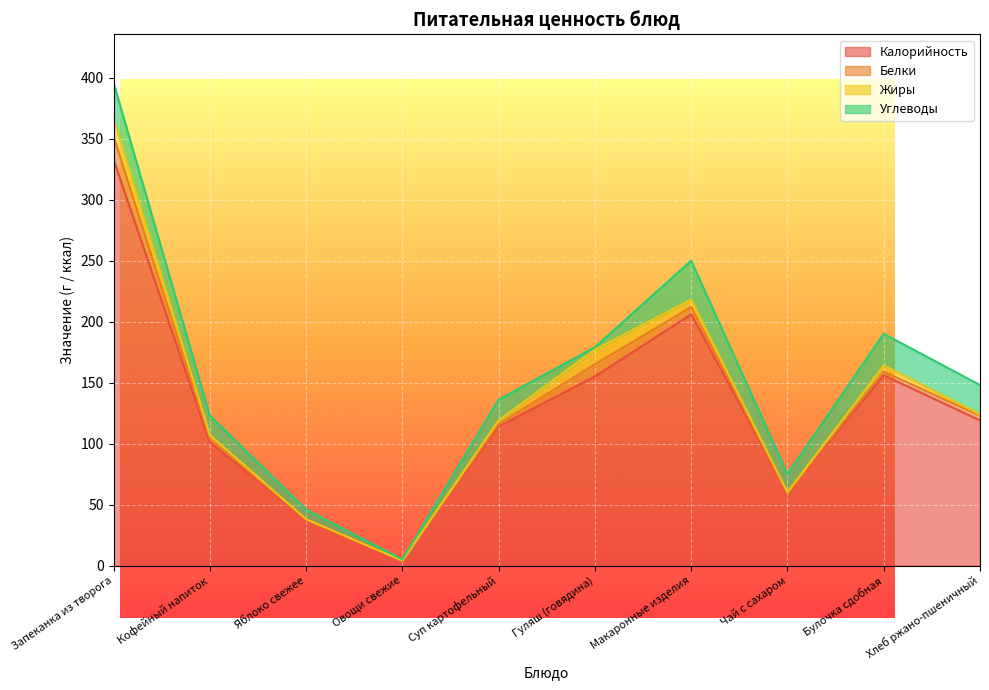

Does the chart display data point markers on the line(s)?

No